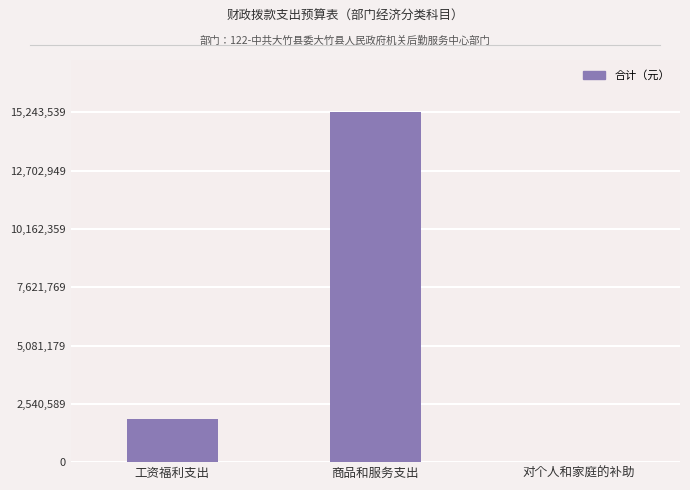

Reading left to right, what are all the values shown in this chart?

工资福利支出=1901121	商品和服务支出=15243539	对个人和家庭的补助=420